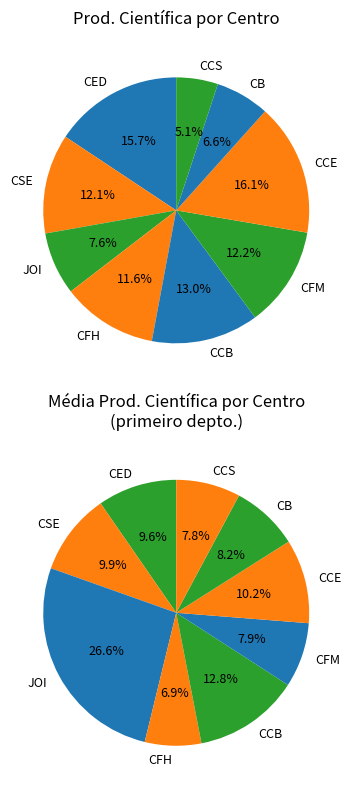

Which slice is the largest?

JOI